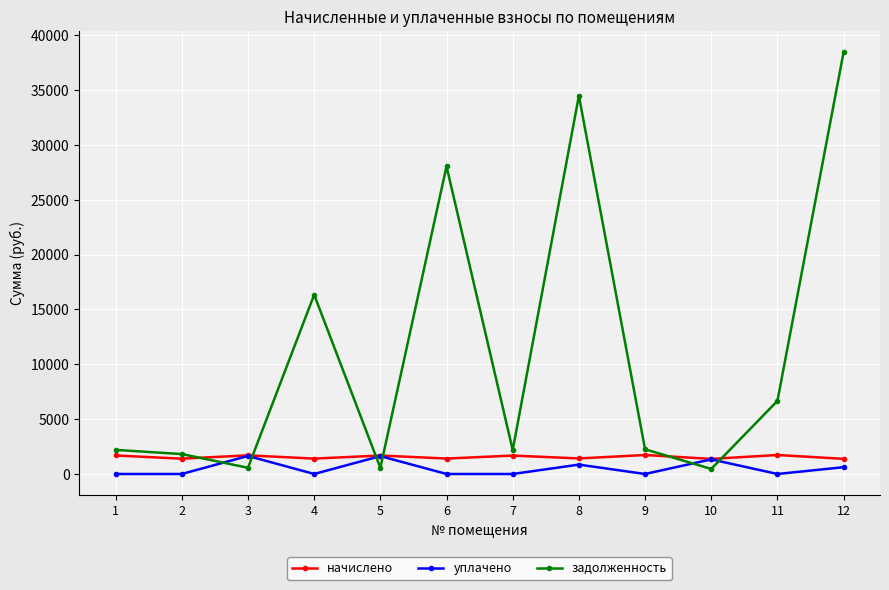

Which series has the largest range (max minus min)?

задолженность